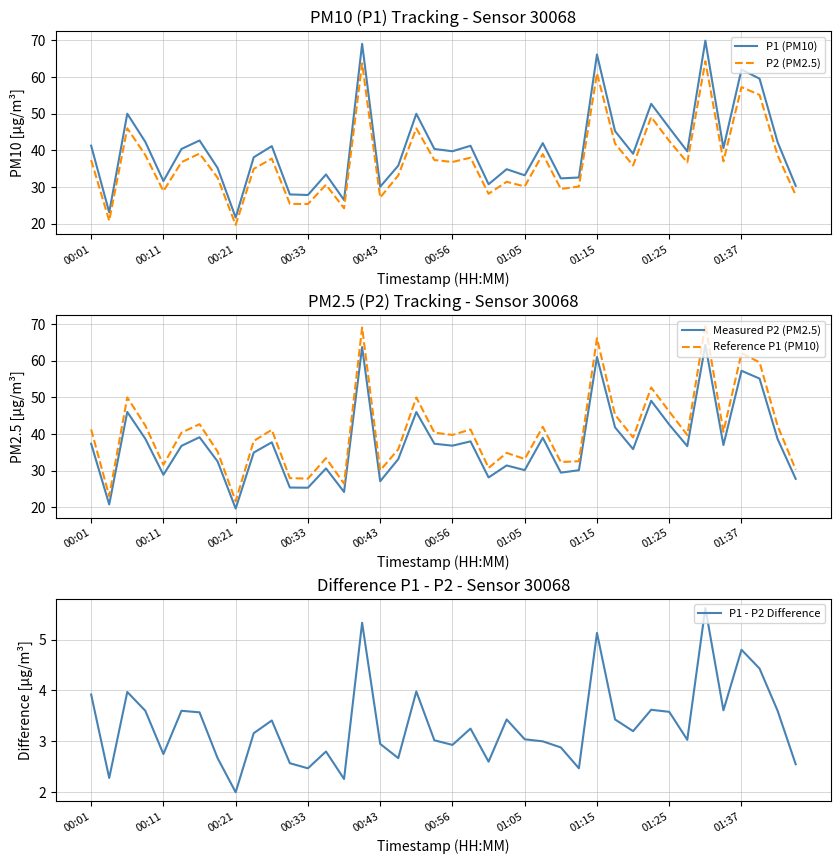

Which category has the lowest value in the P2 (PM2.5) series?

00:21